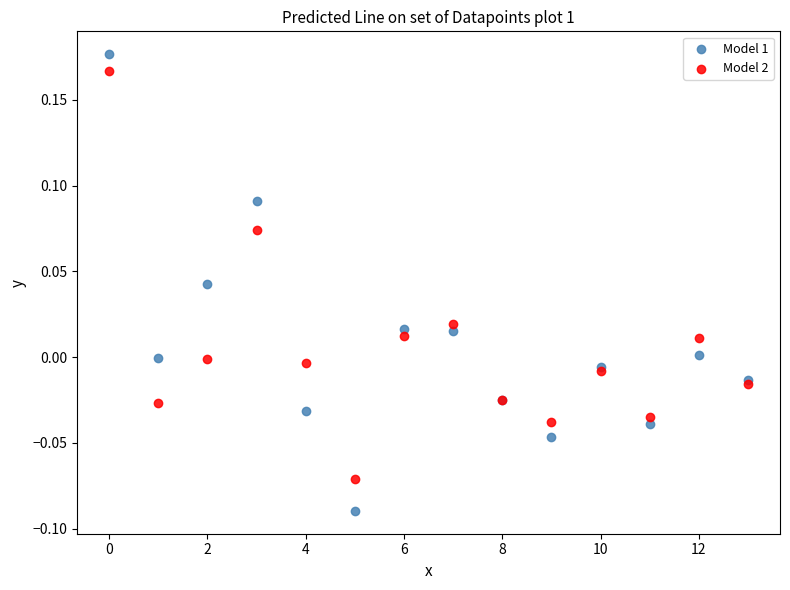

Which series has the widest spread of Y values?

Model 1